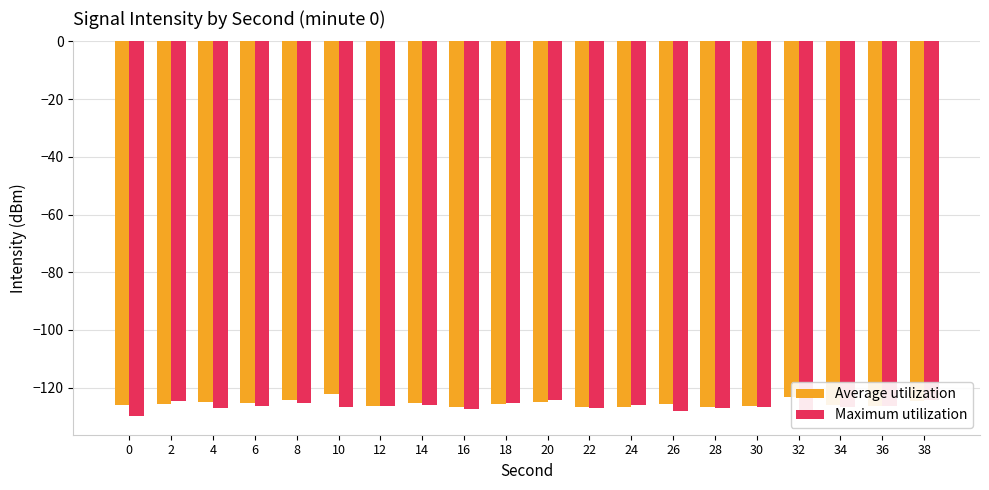

Count the number of categories in the chart.

20